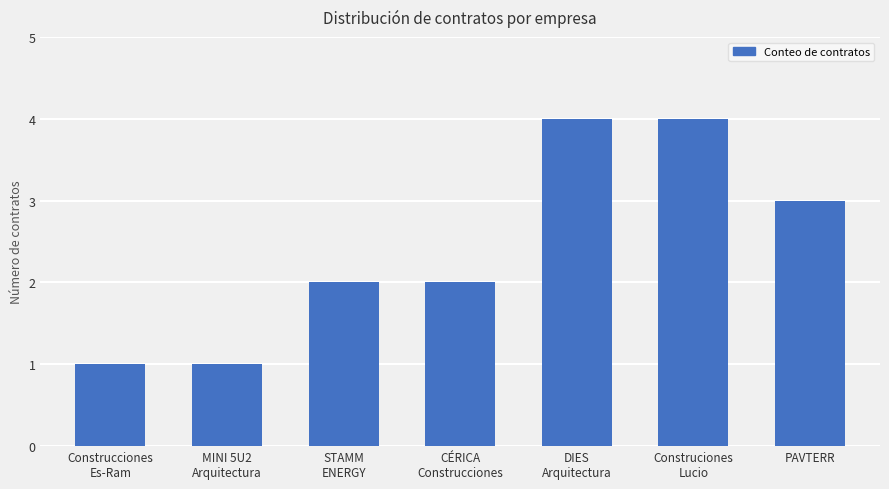

Read the value at Construciones
Lucio.

4